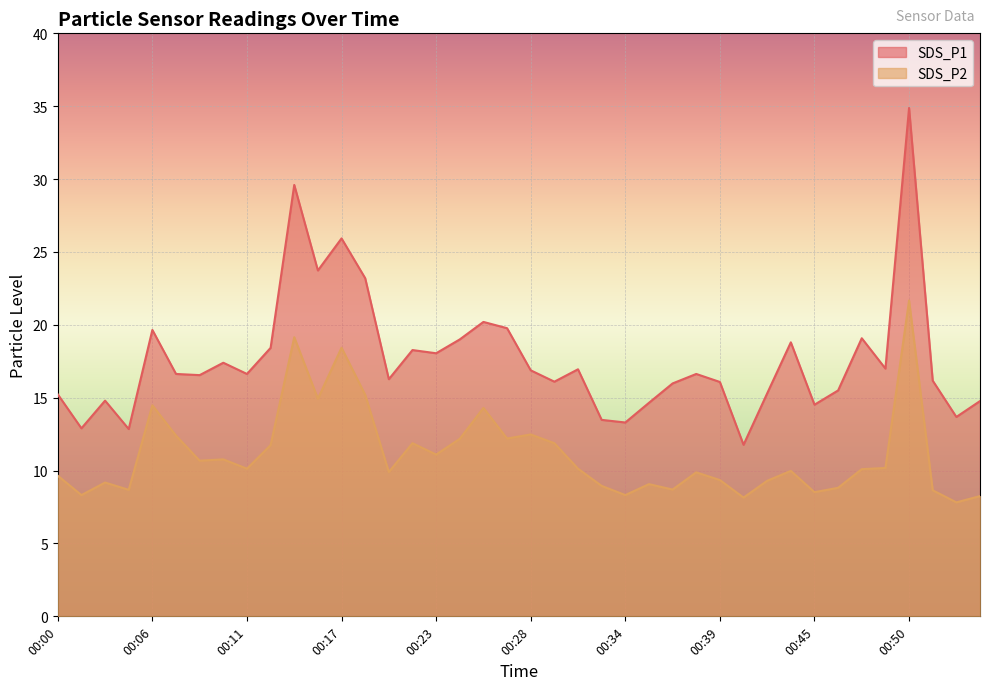

What is the total value across all series at 00:38?

26.5